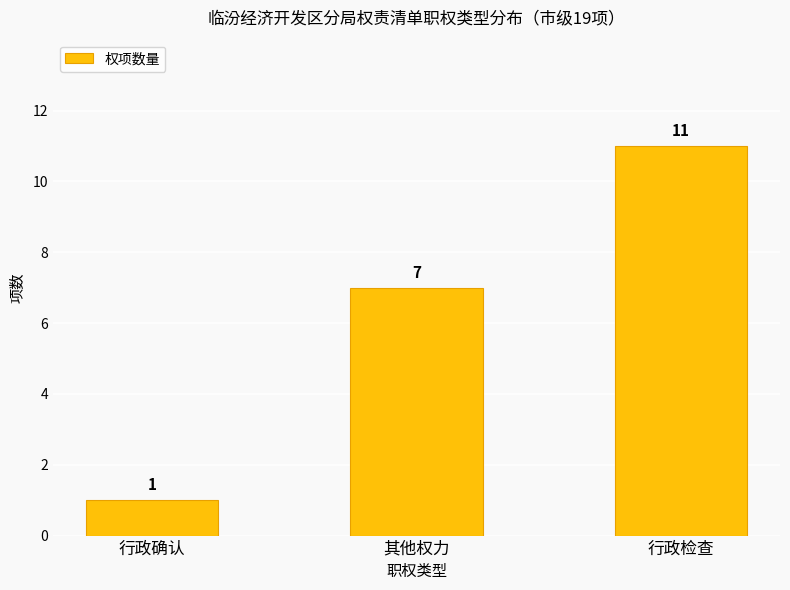

Count the values in the range 1 to 11.

3